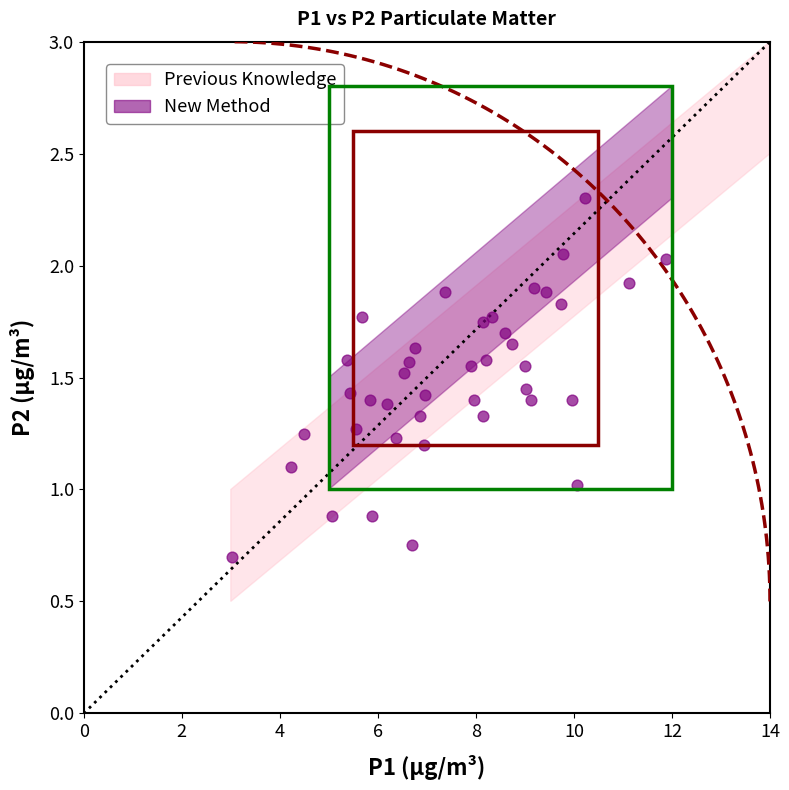

What is the range of X values (max minus min)?

8.9